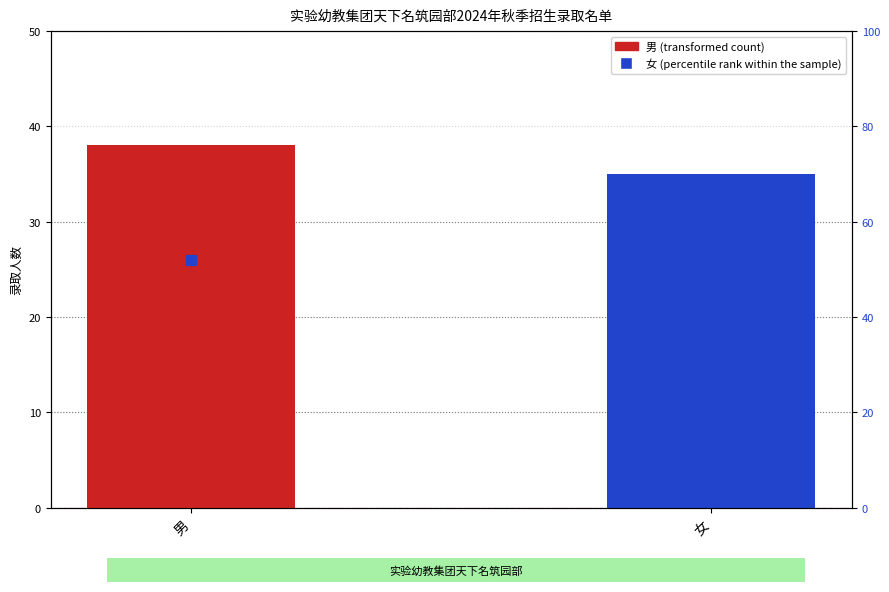

Between 女 and 男, which is larger?

男